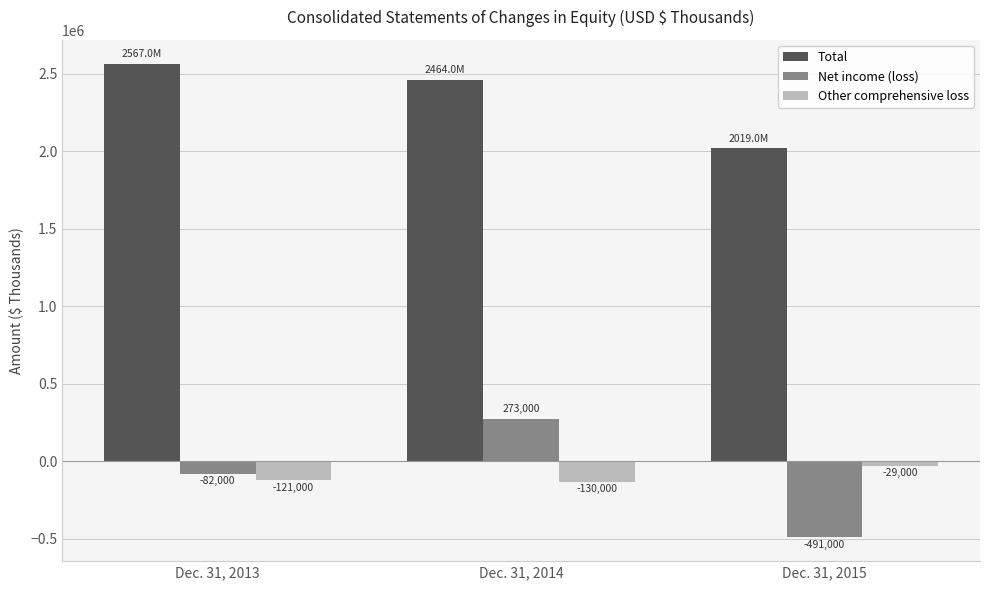

Count the number of categories in the chart.

3